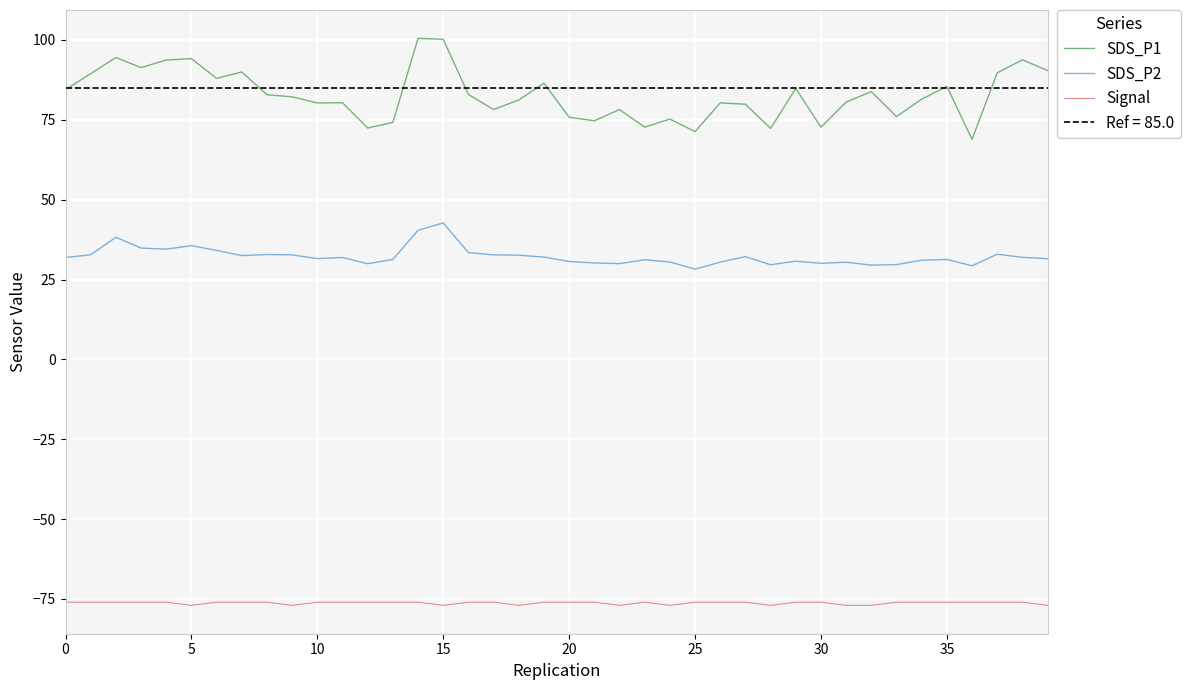

How many lines are shown in the chart?

3